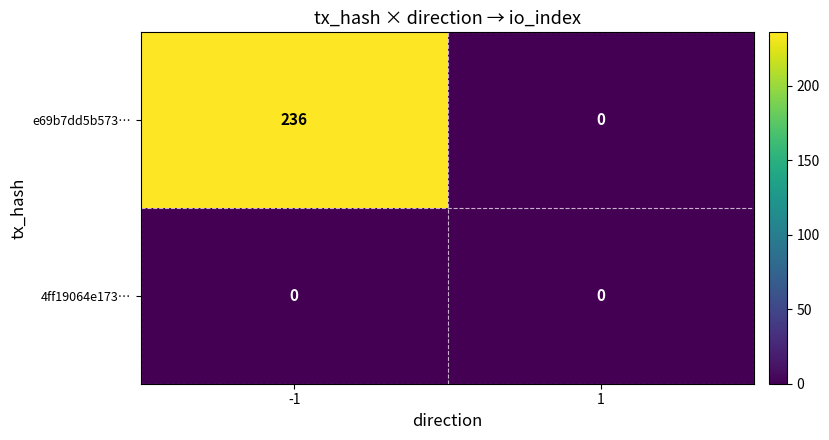

Reading right to left, what are all the values shown in this chart?

e69b7dd5b573…: 0	236
4ff19064e173…: 0	0